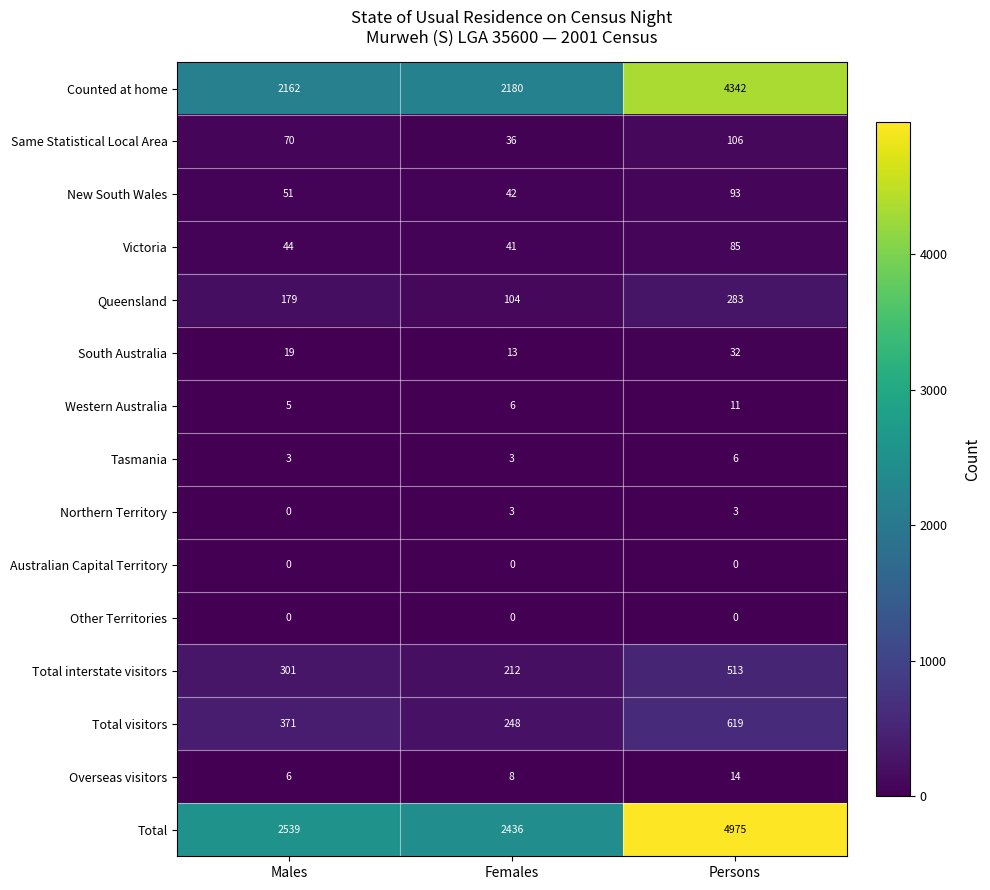

Is it true that Western Australia equals 6 at Females?

True